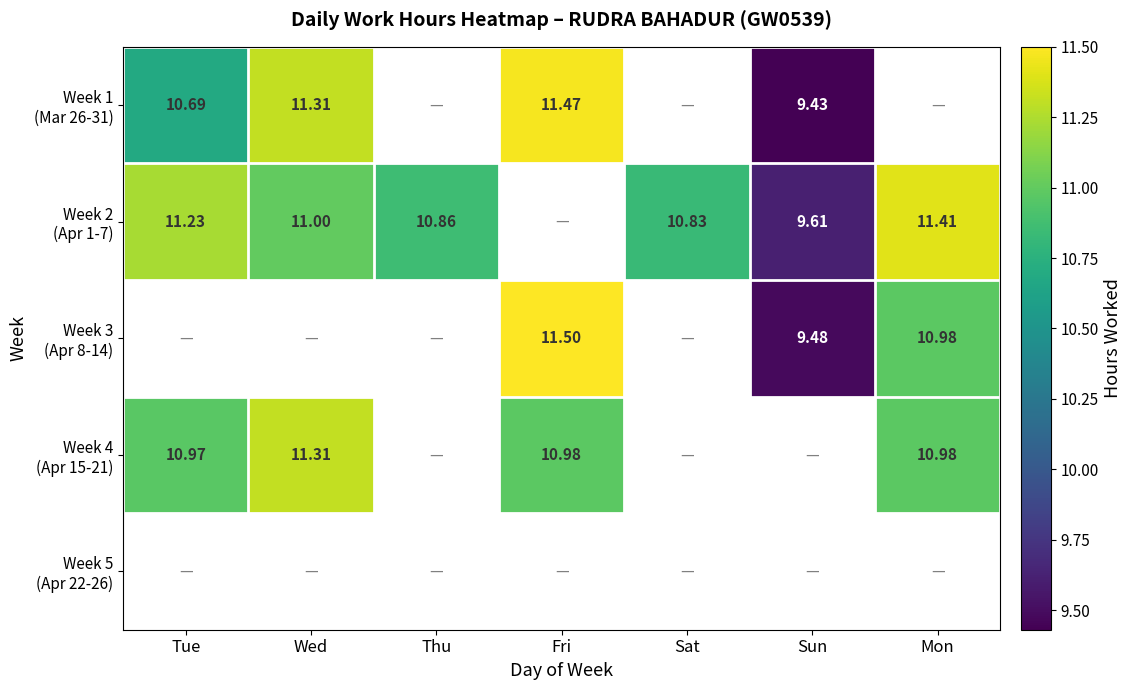

What is the minimum value shown in the chart?

9.4